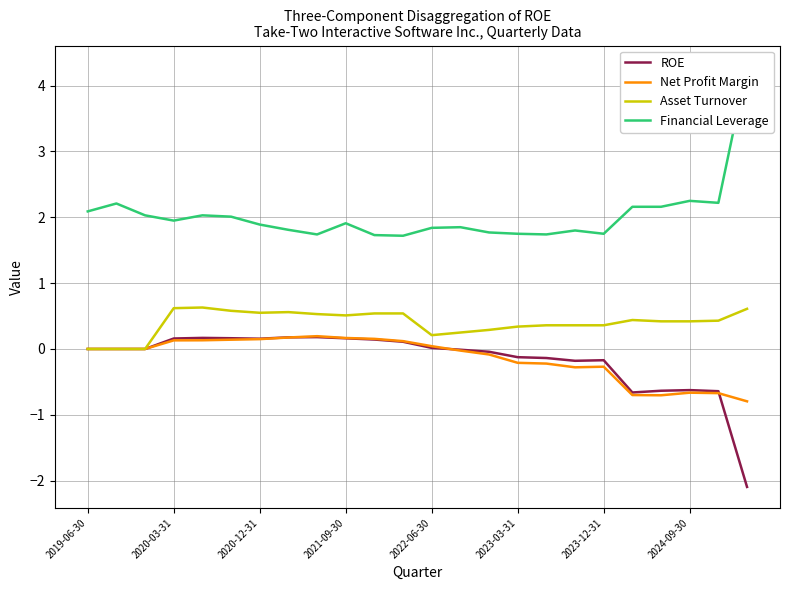

What is the average value of the ROE series?

-0.2